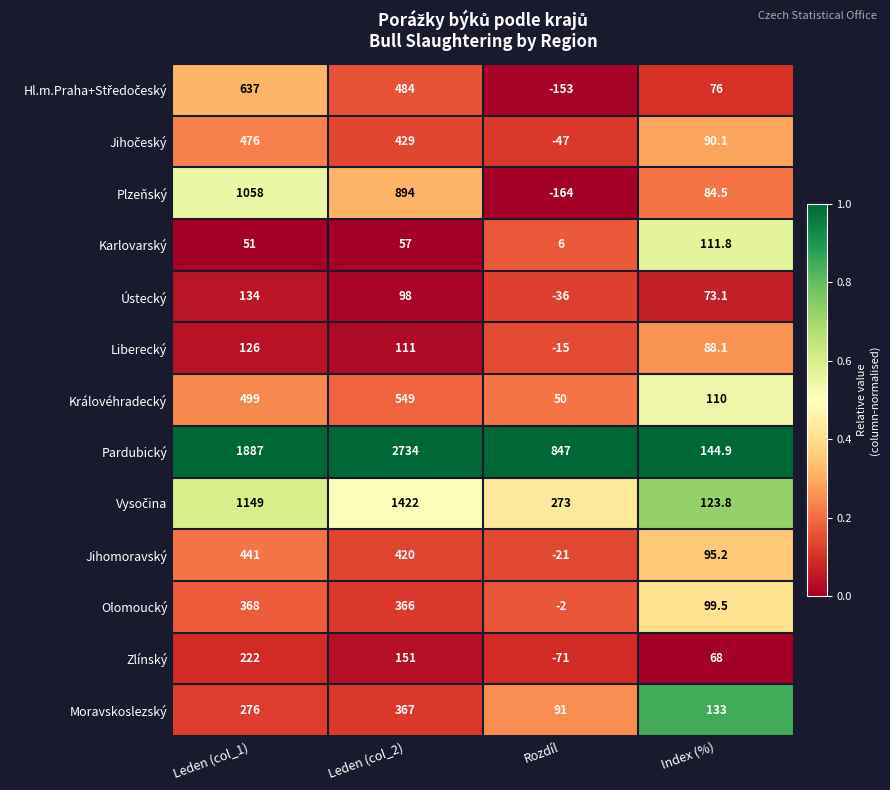

Is it true that Karlovarský equals 6.0 at Rozdíl?

True